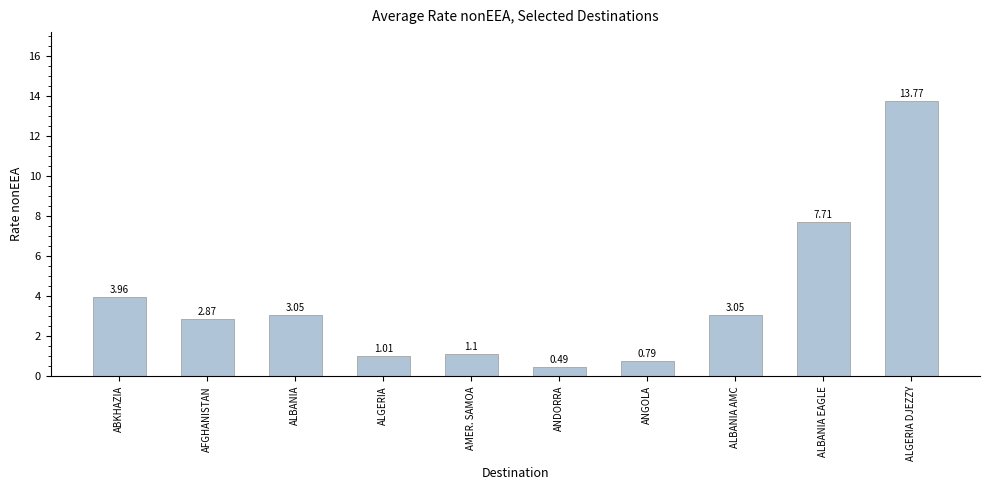

At which category does the chart reach its peak across all series?

ALGERIA DJEZZY